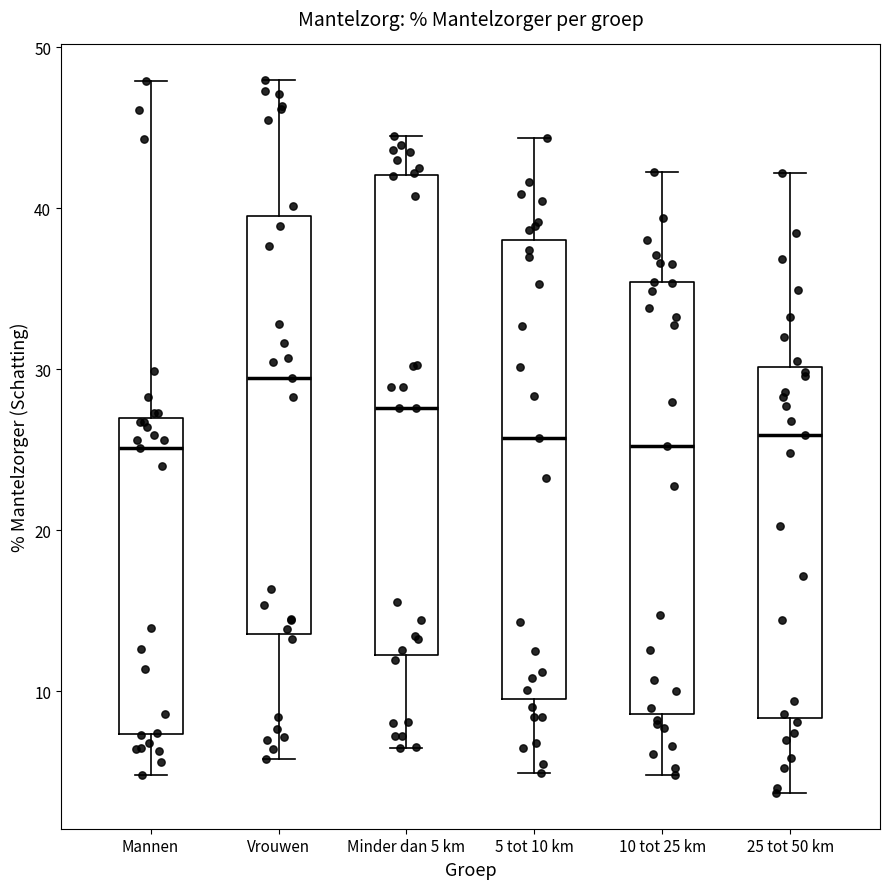

Which box is the tallest, from its lower edge to its upper edge?

Minder dan 5 km